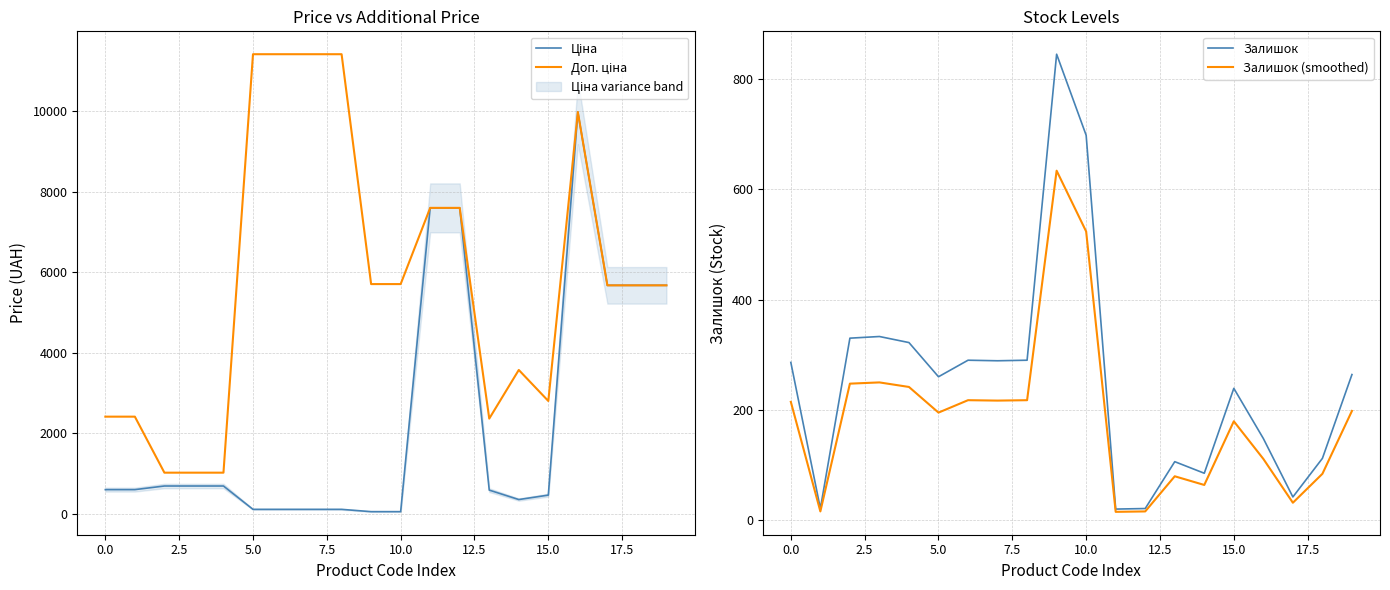

What is the sum of all Залишок (smoothed) values?

3750.8